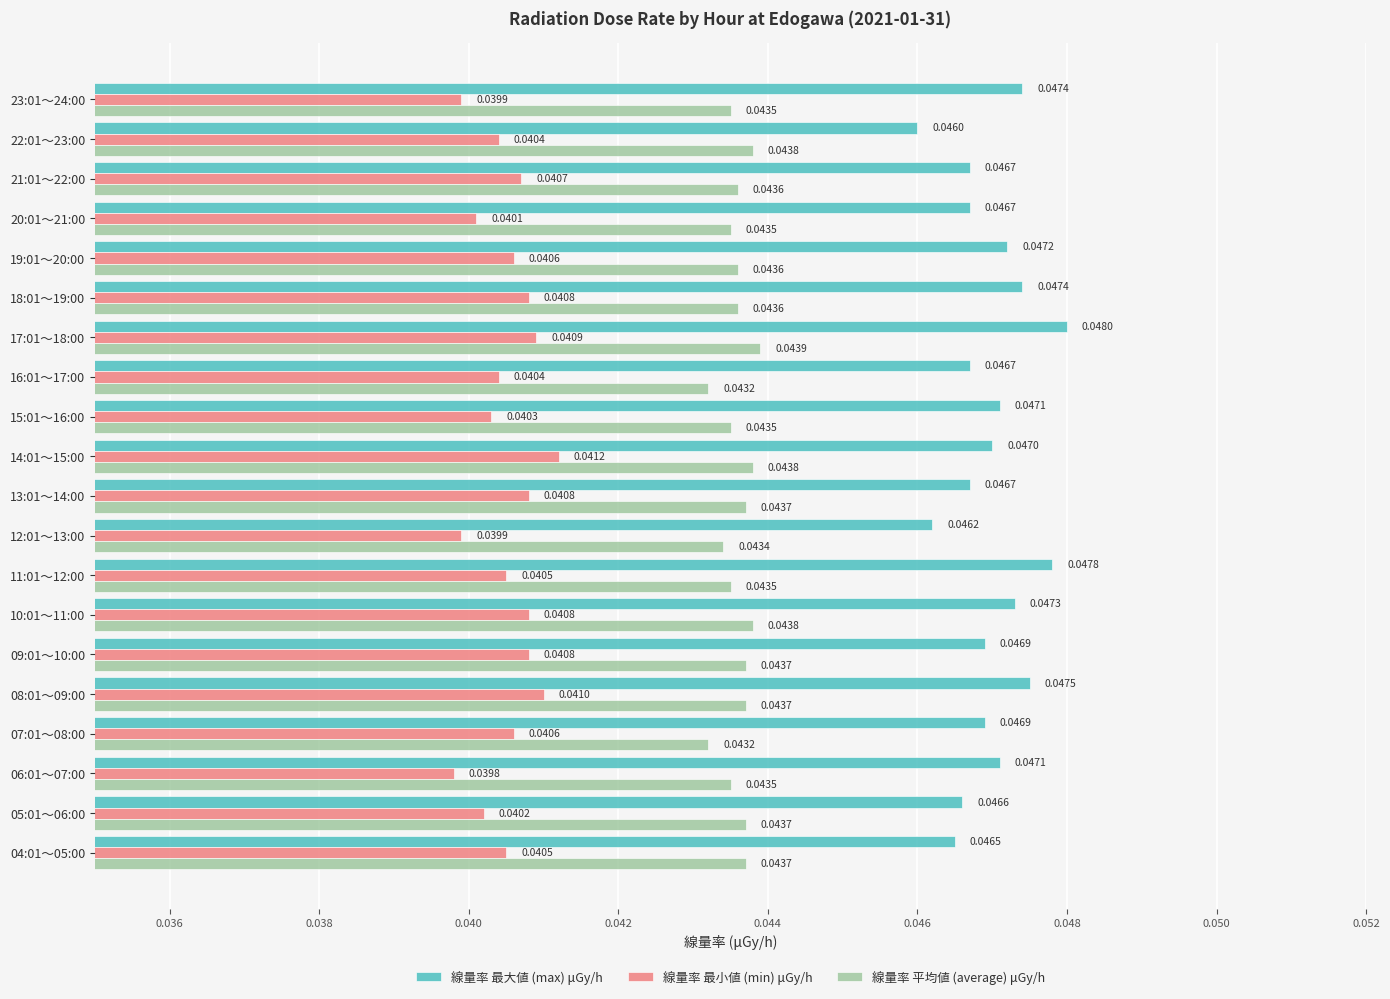

Count the number of data series in this chart.

3